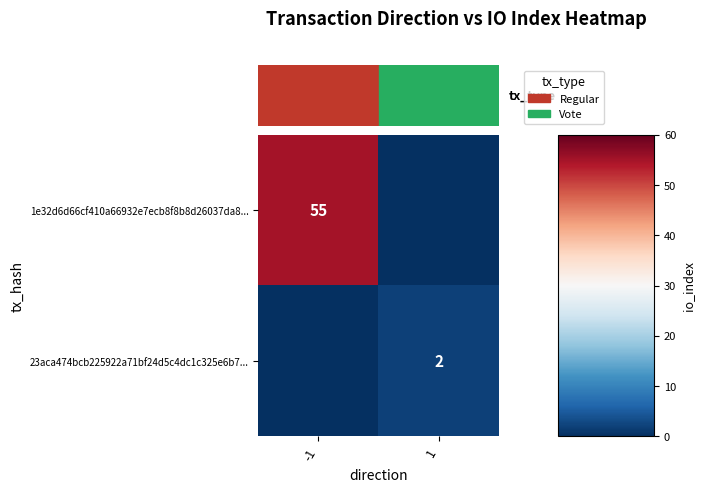

What is the difference between the 23aca474bcb225922a71bf24d5c4dc1c325e6b7... values at -1 and 1?

2